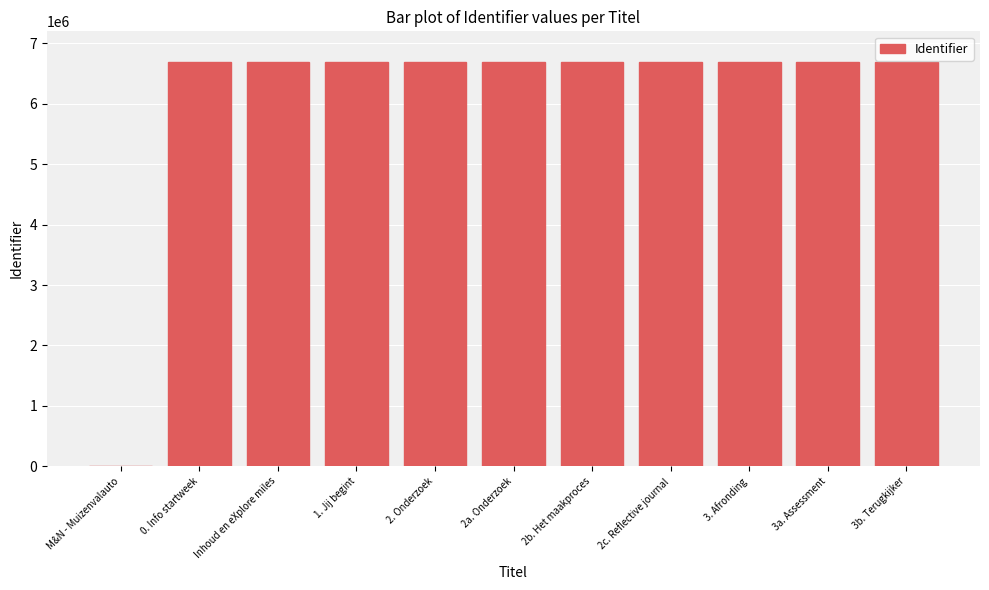

What is the greatest value displayed?

6687831